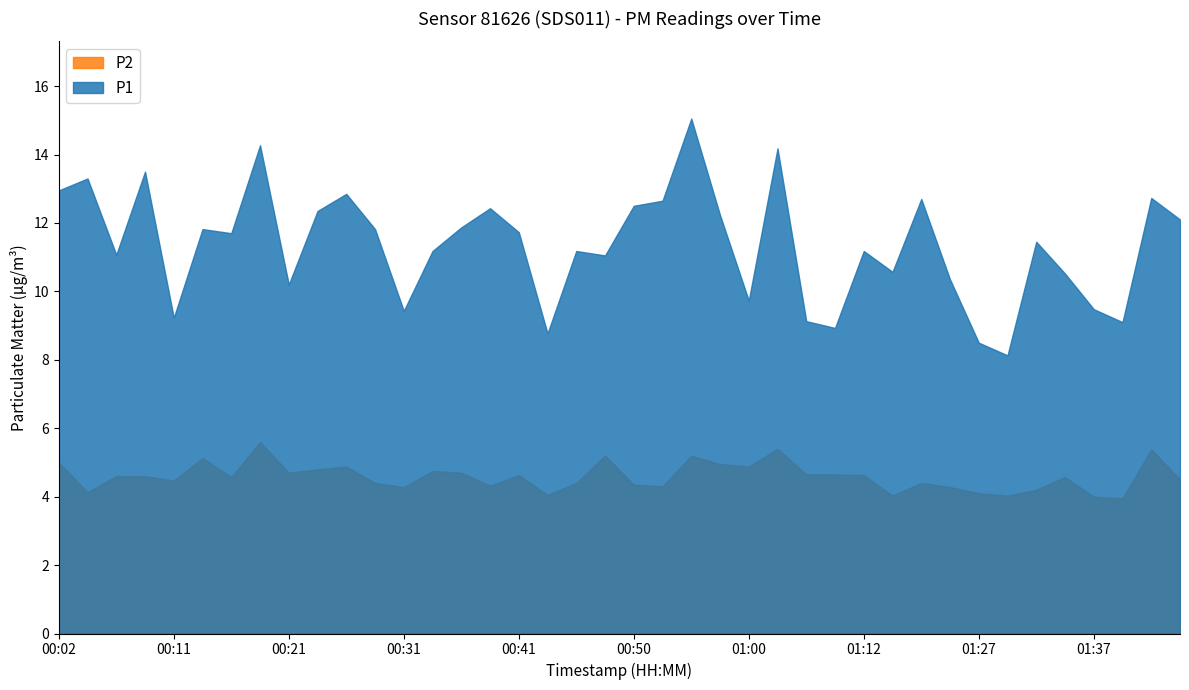

At which category is the sum across all series the highest?

00:55